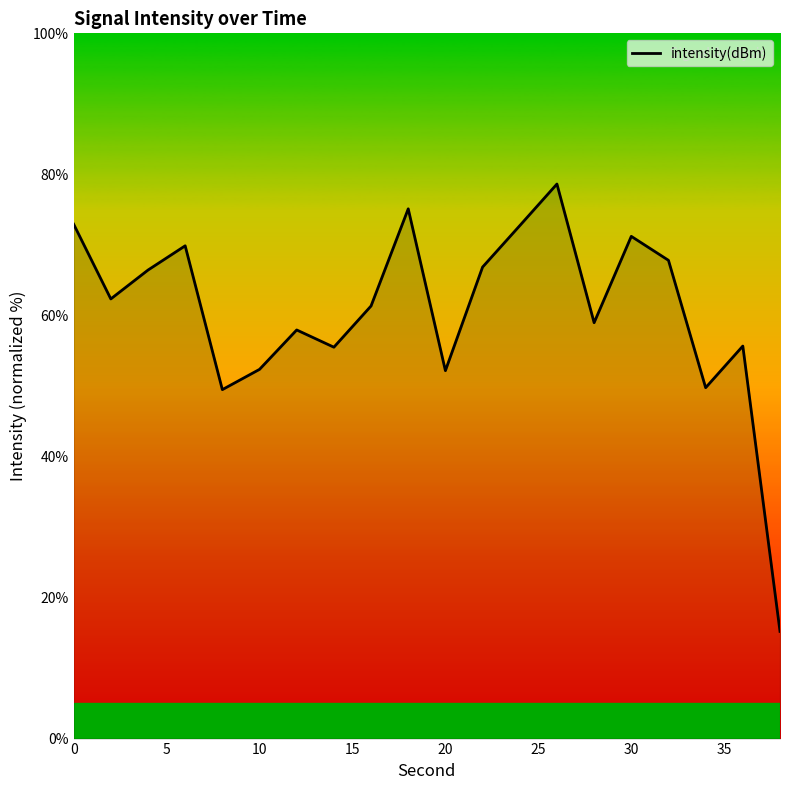

How many interior local peaks (higher than both neighbors) does the data have?

6